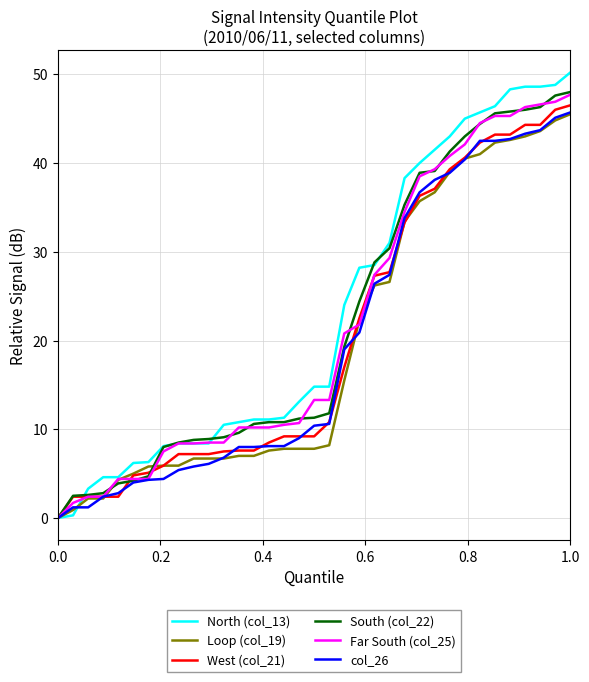

Which series has the largest range (max minus min)?

North (col_13)